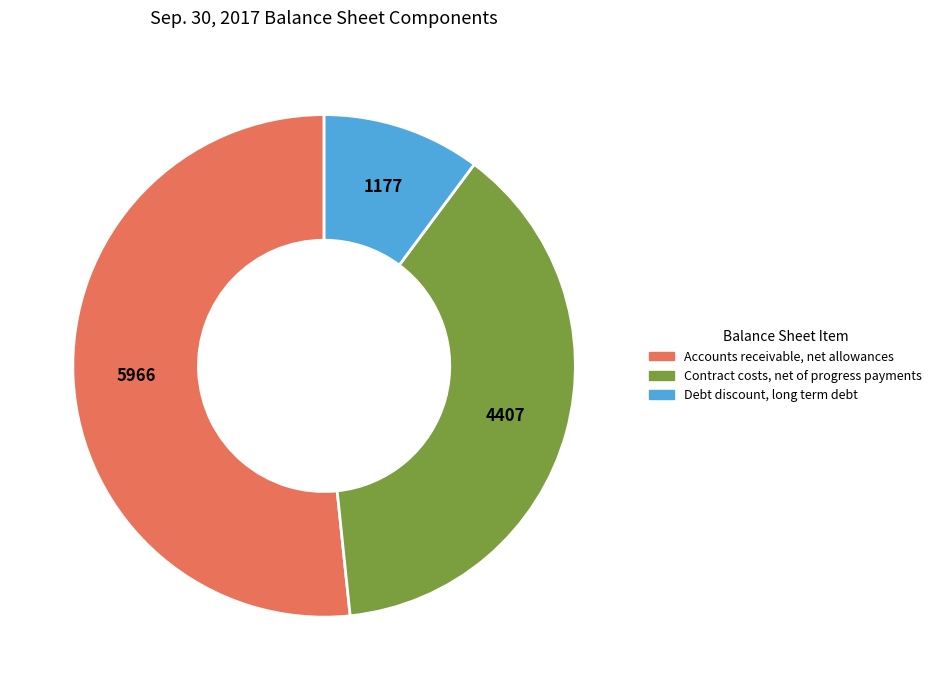

What is the largest slice in the pie chart?

Accounts receivable, net allowances